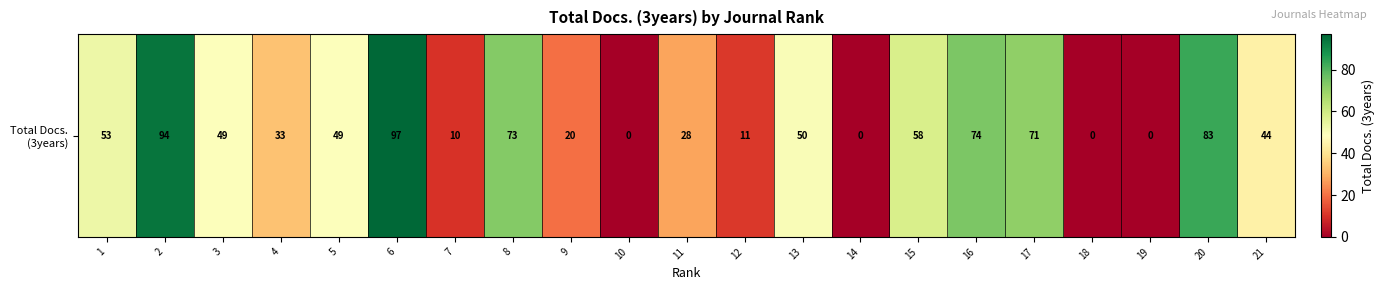

What is the difference between the second highest and minimum values?

94